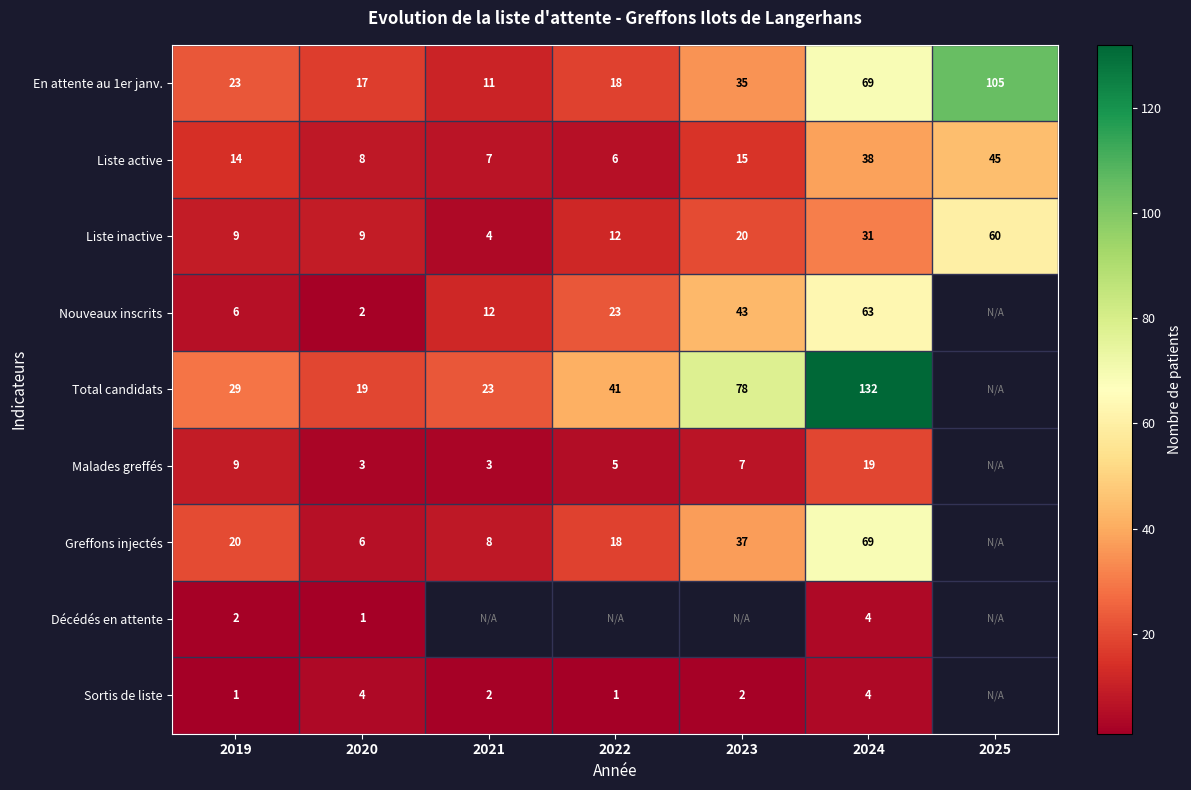

List the labels in order of Liste active value, smallest first.

2022, 2021, 2020, 2019, 2023, 2024, 2025